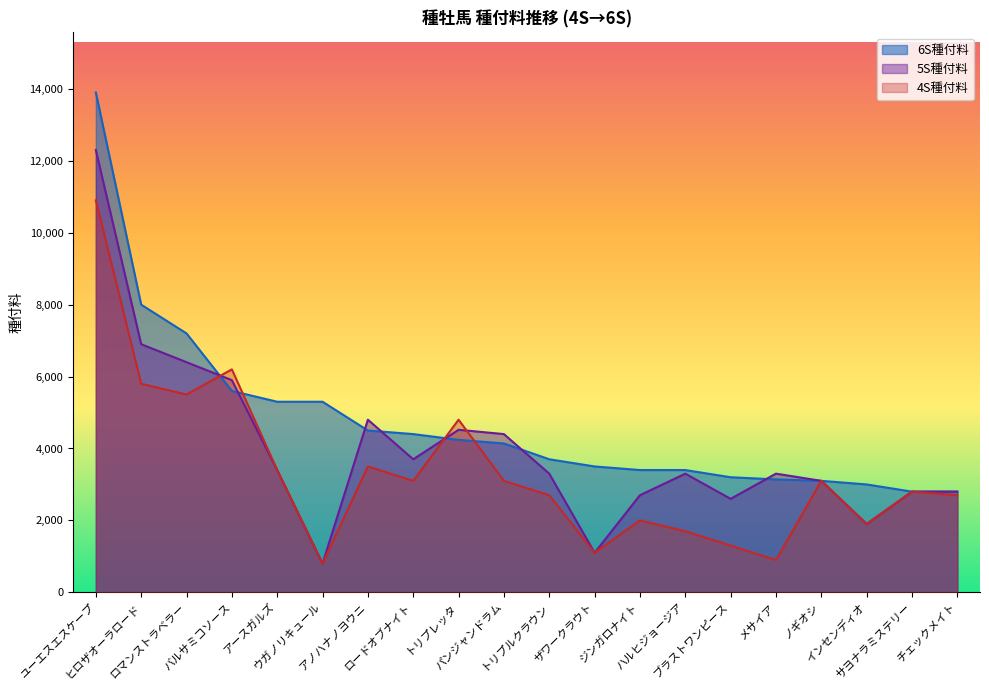

List the labels in order of 6S種付料 value, largest first.

ユーエスエスケープ, ヒロザオーラロード, ロマンストラベラー, バルサミコソース, アースガルズ, ウガノリキュール, アノハナノヨウニ, ロードオブナイト, トリプレッタ, パンジャンドラム, トリプルクラウン, ザワークラウト, ジンガロナイト, ハルヒジョージア, ブラストワンピース, メサイア, ノギオシ, インセンディオ, サヨナラミステリー, チェックメイト